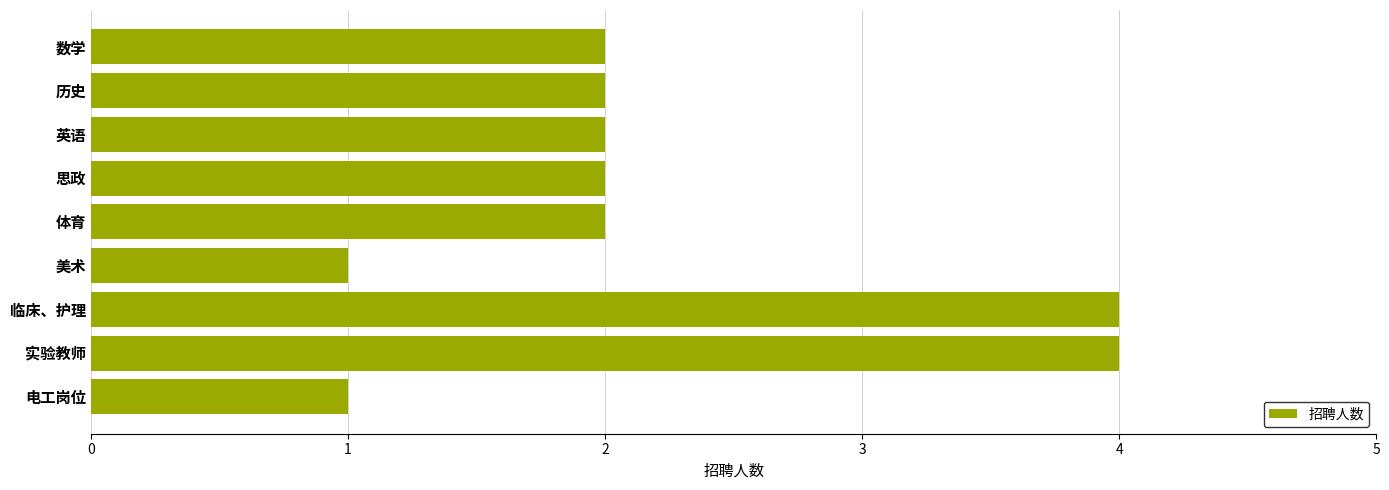

What is the sum of all values?

20